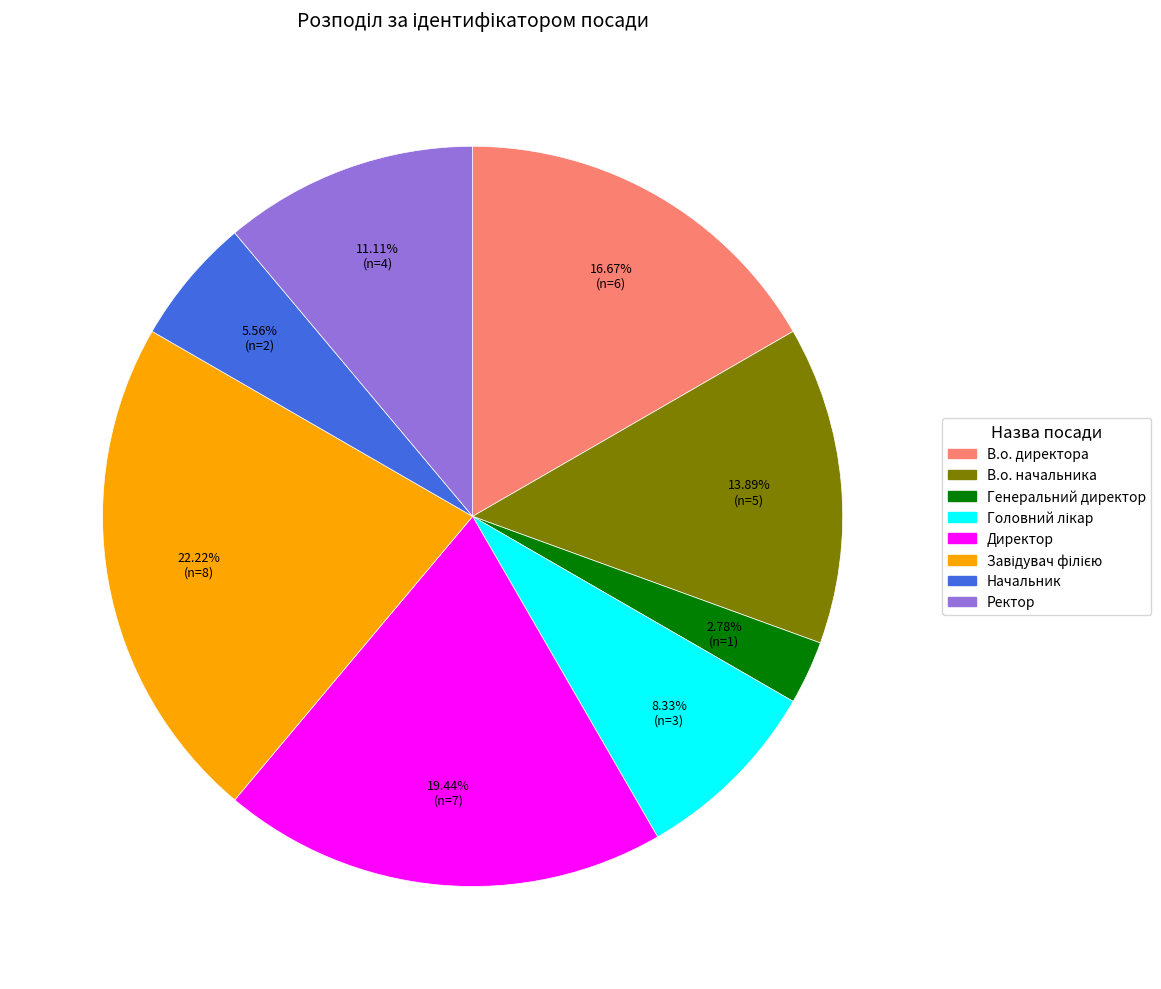

Is there any slice that represents more than half of the pie?

No